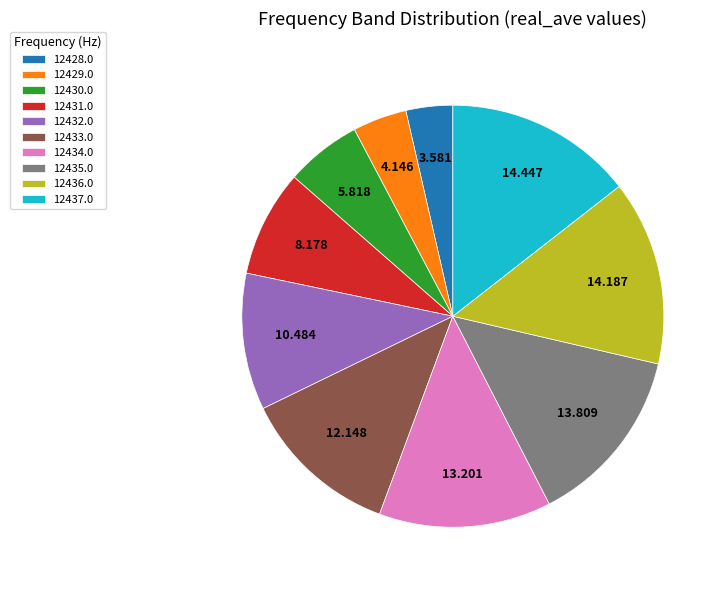

Do 12431.0 and 12433.0 together represent more than half of the pie?

No